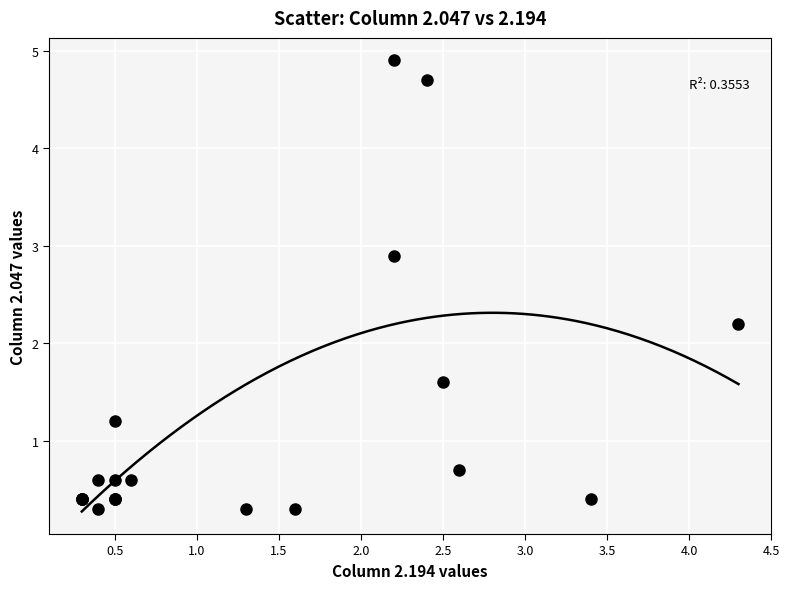

What Y value in the scatter plot is closest to 2?

2.2